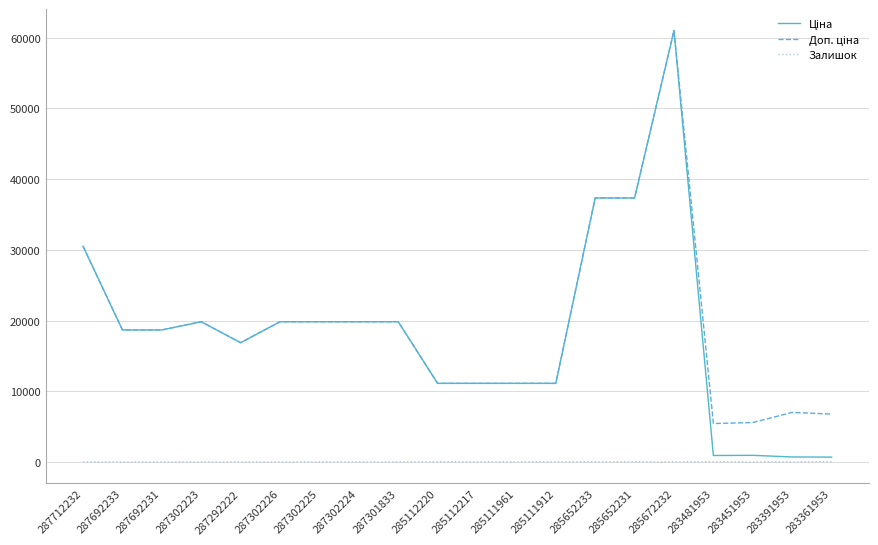

What is the greatest value displayed?

61024.7